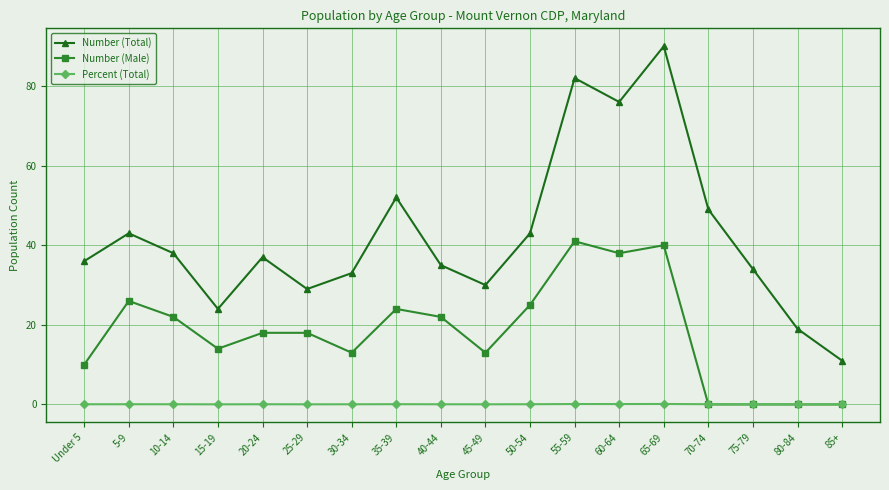

How many lines are shown in the chart?

3